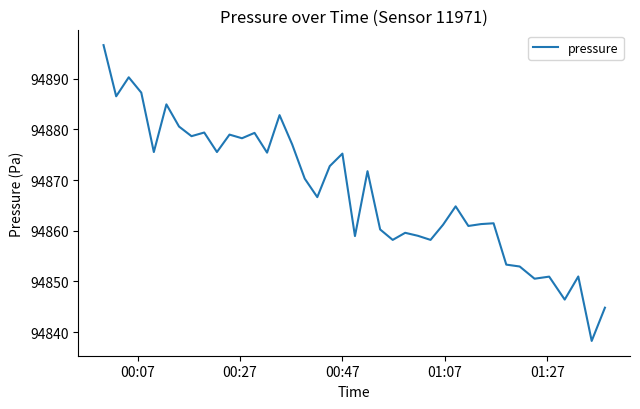

What is the greatest value displayed?

94896.6